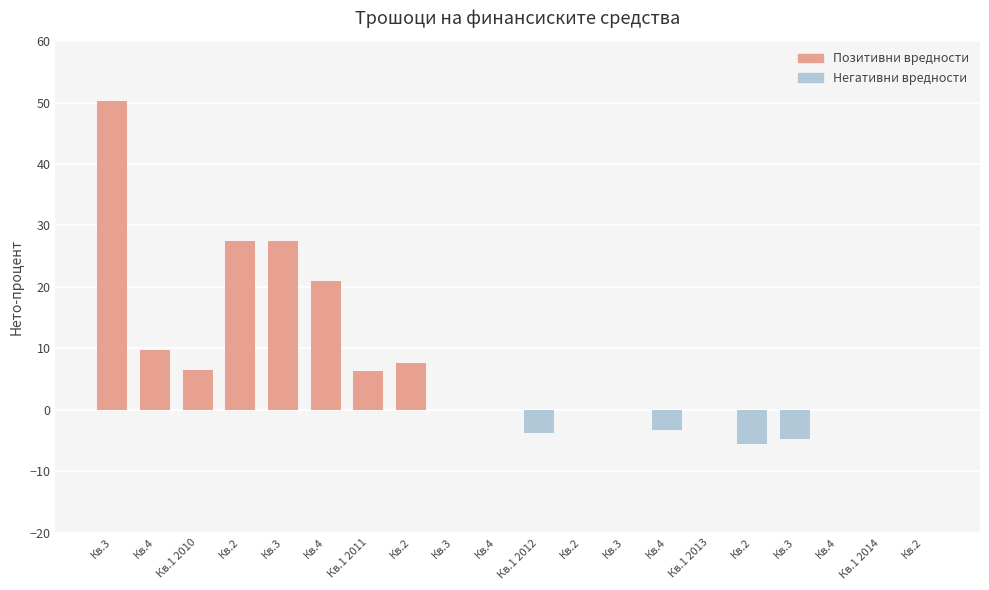

How many categories are shown in the chart?

20